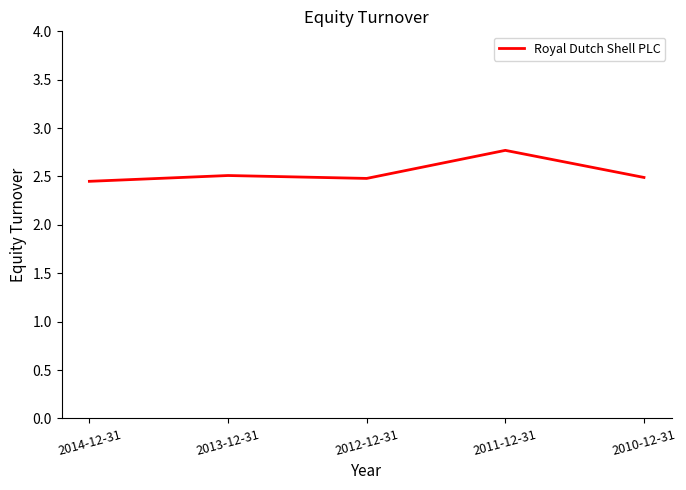

Where is the first local minimum?

2012-12-31